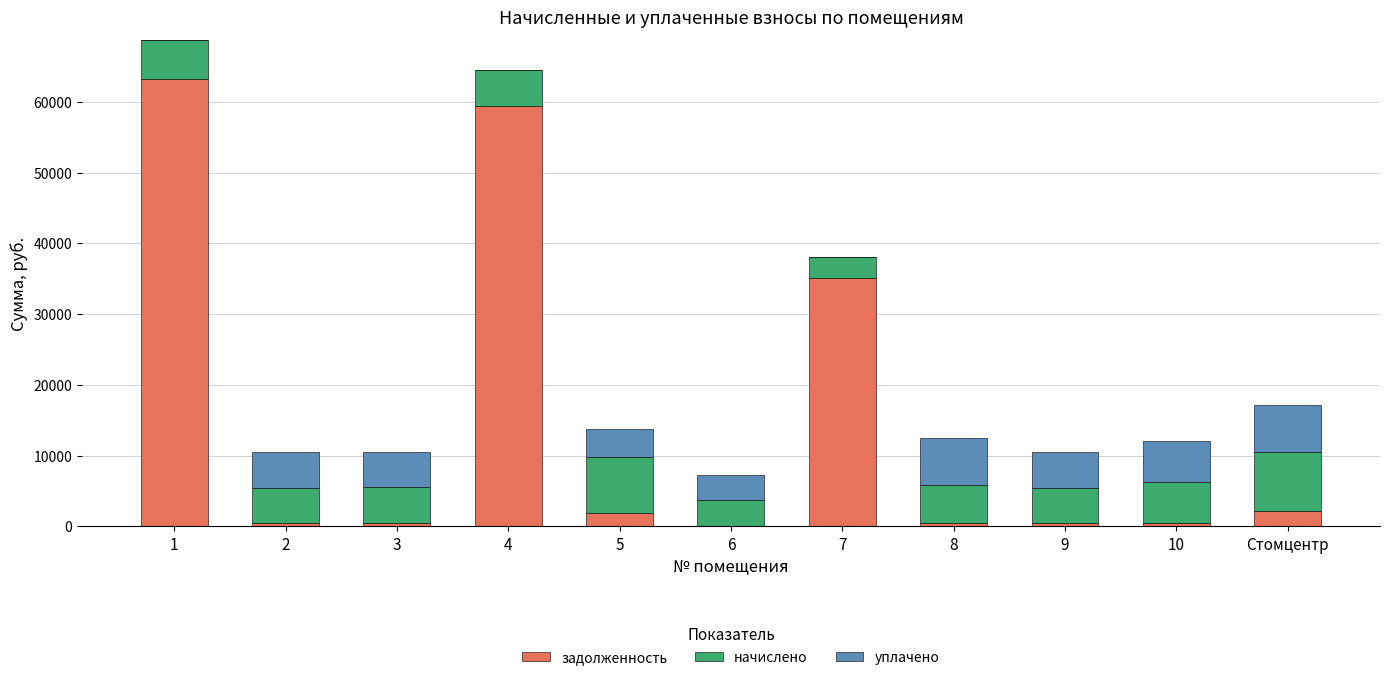

At which category is the sum across all series the highest?

1